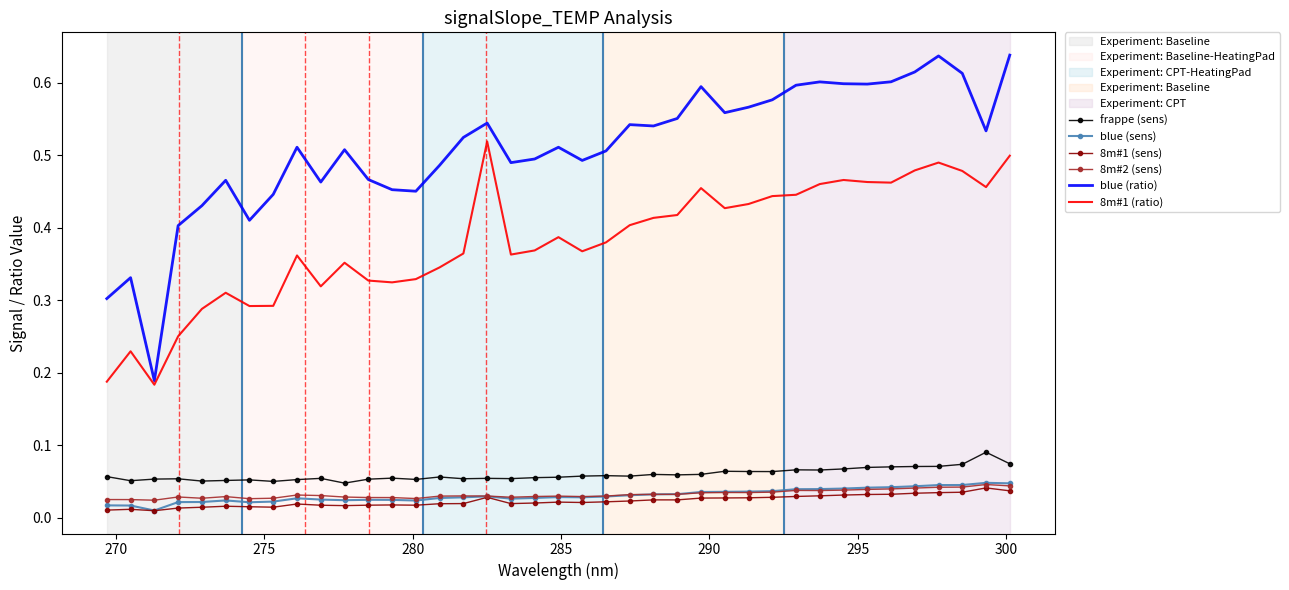

Which series has the largest total across all categories?

blue (ratio)